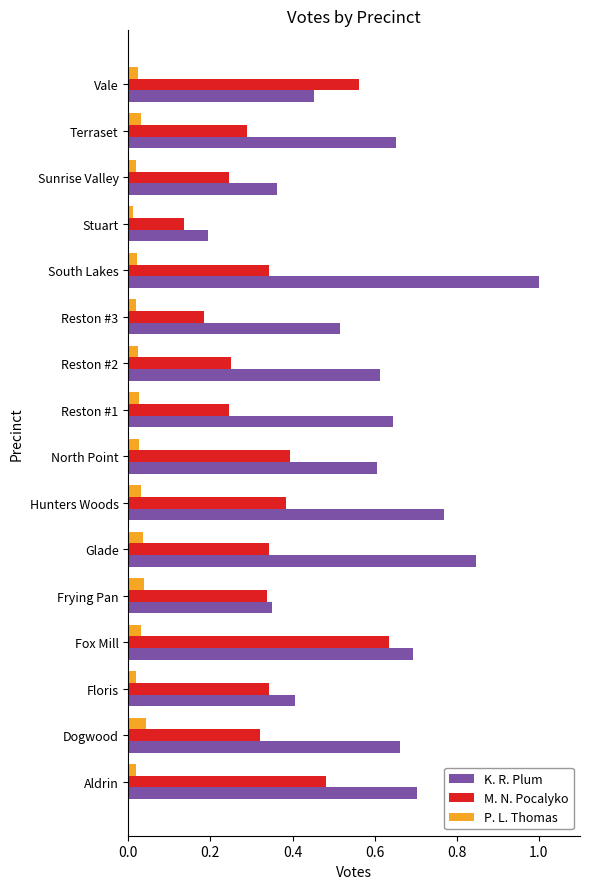

Rank the series at Vale from lowest to highest value.

P. L. Thomas, K. R. Plum, M. N. Pocalyko